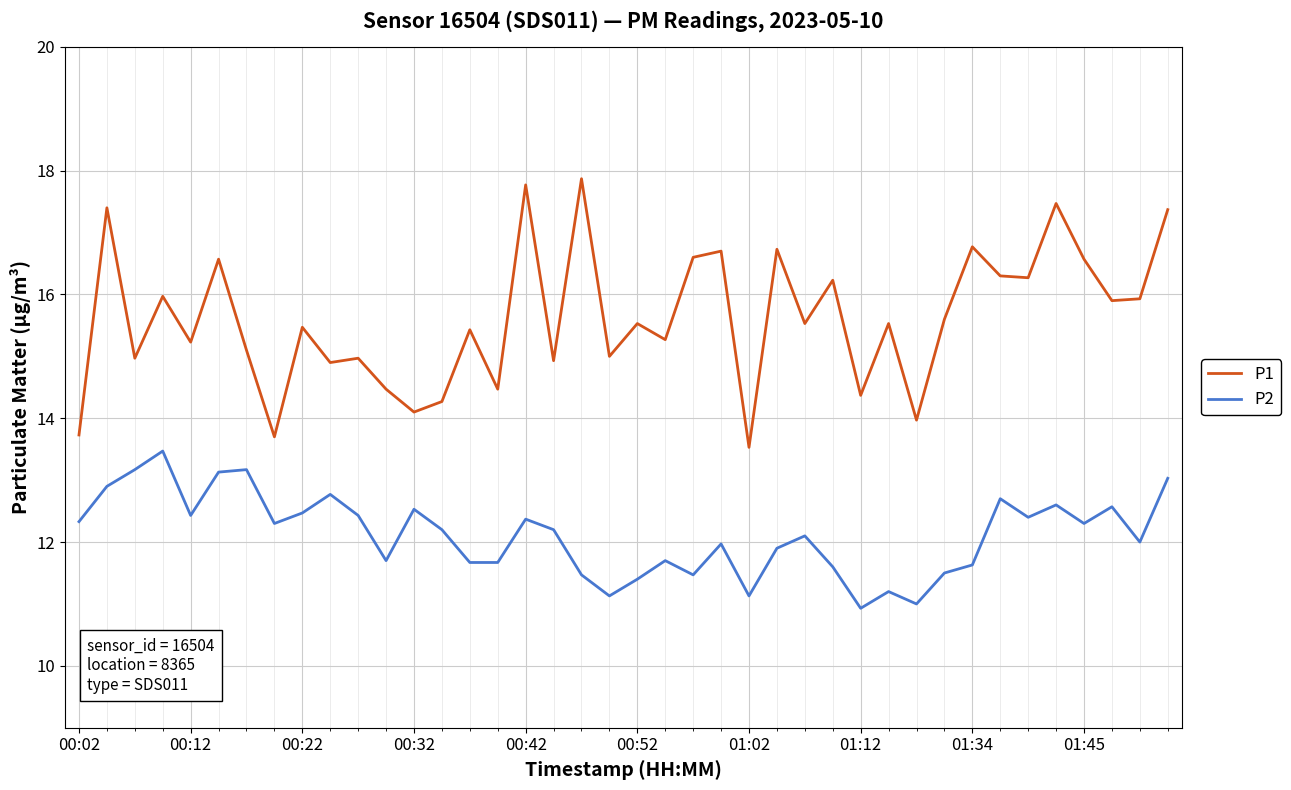

What is the maximum value for P1?

17.9